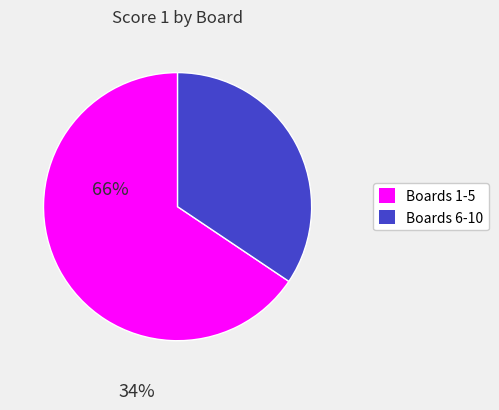

Is there any slice that represents more than half of the pie?

Yes